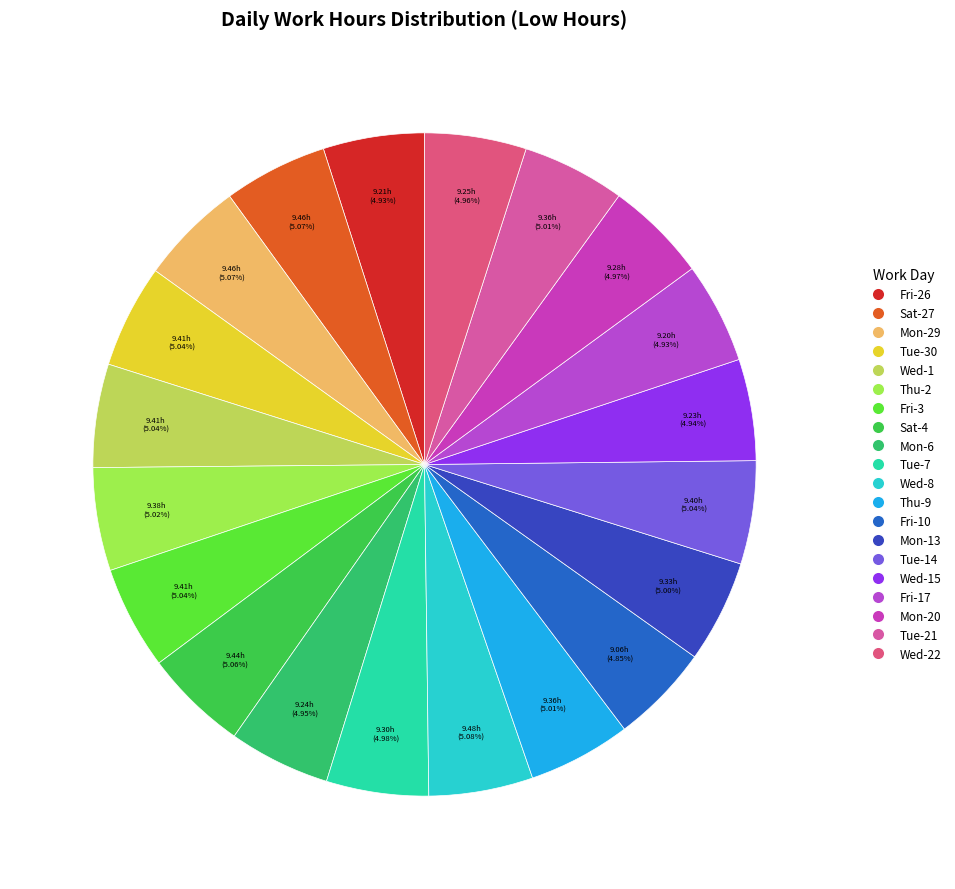

How many slices are in this pie chart?

20